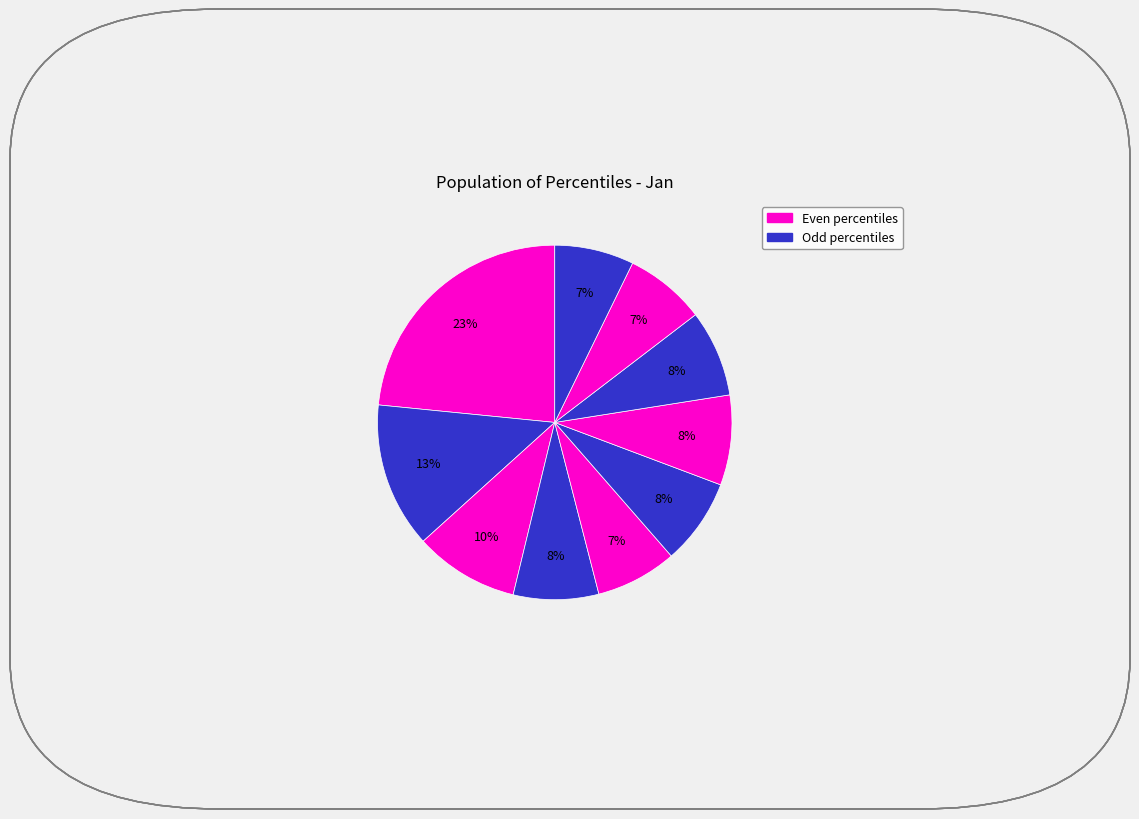

How many segments does this pie chart have?

10